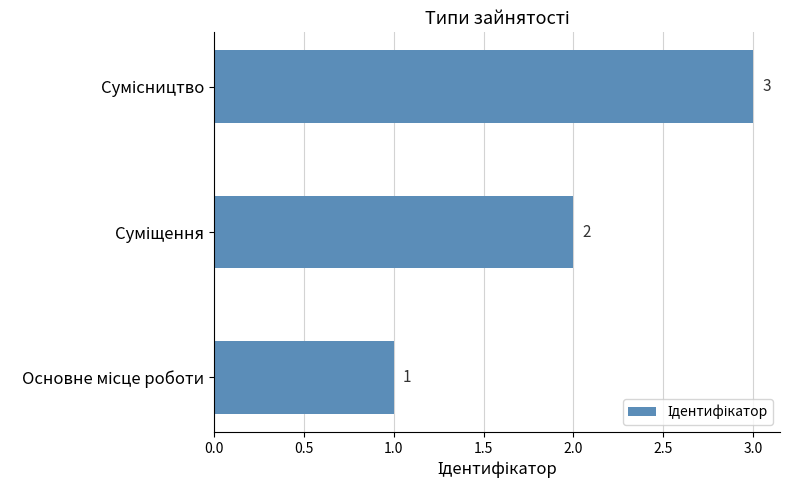

What is the greatest value displayed?

3